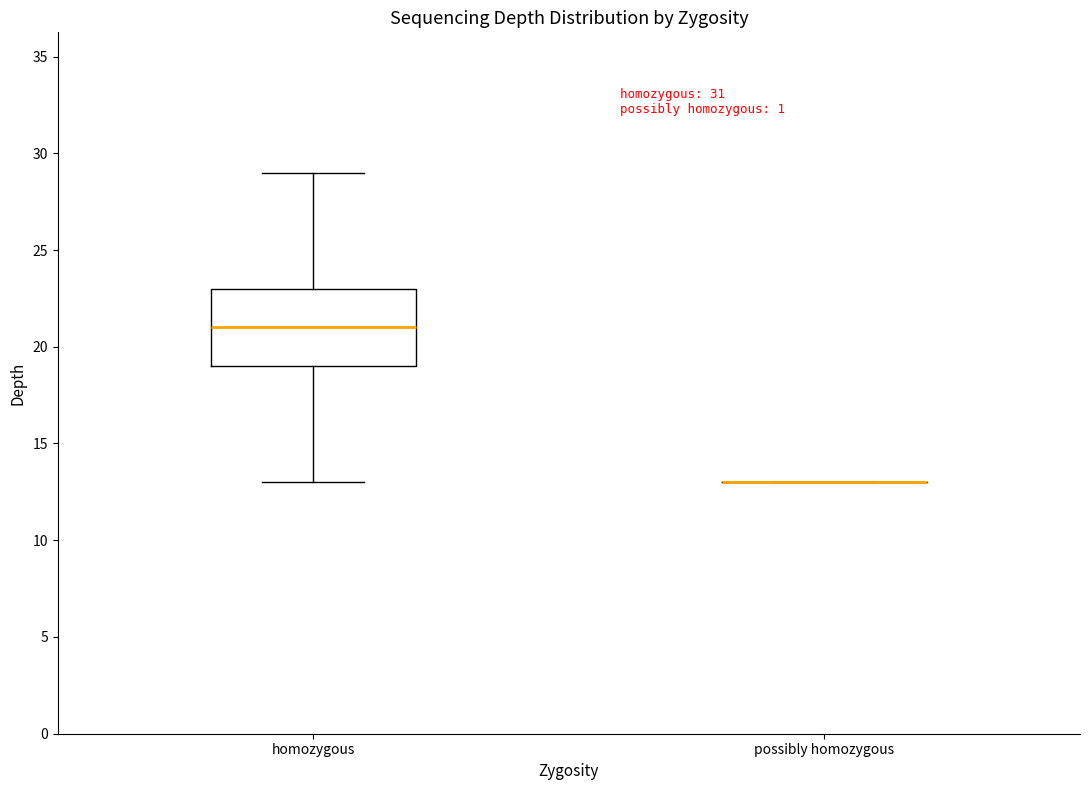

Comparing the boxes themselves (not the whiskers), which one is the tallest?

homozygous